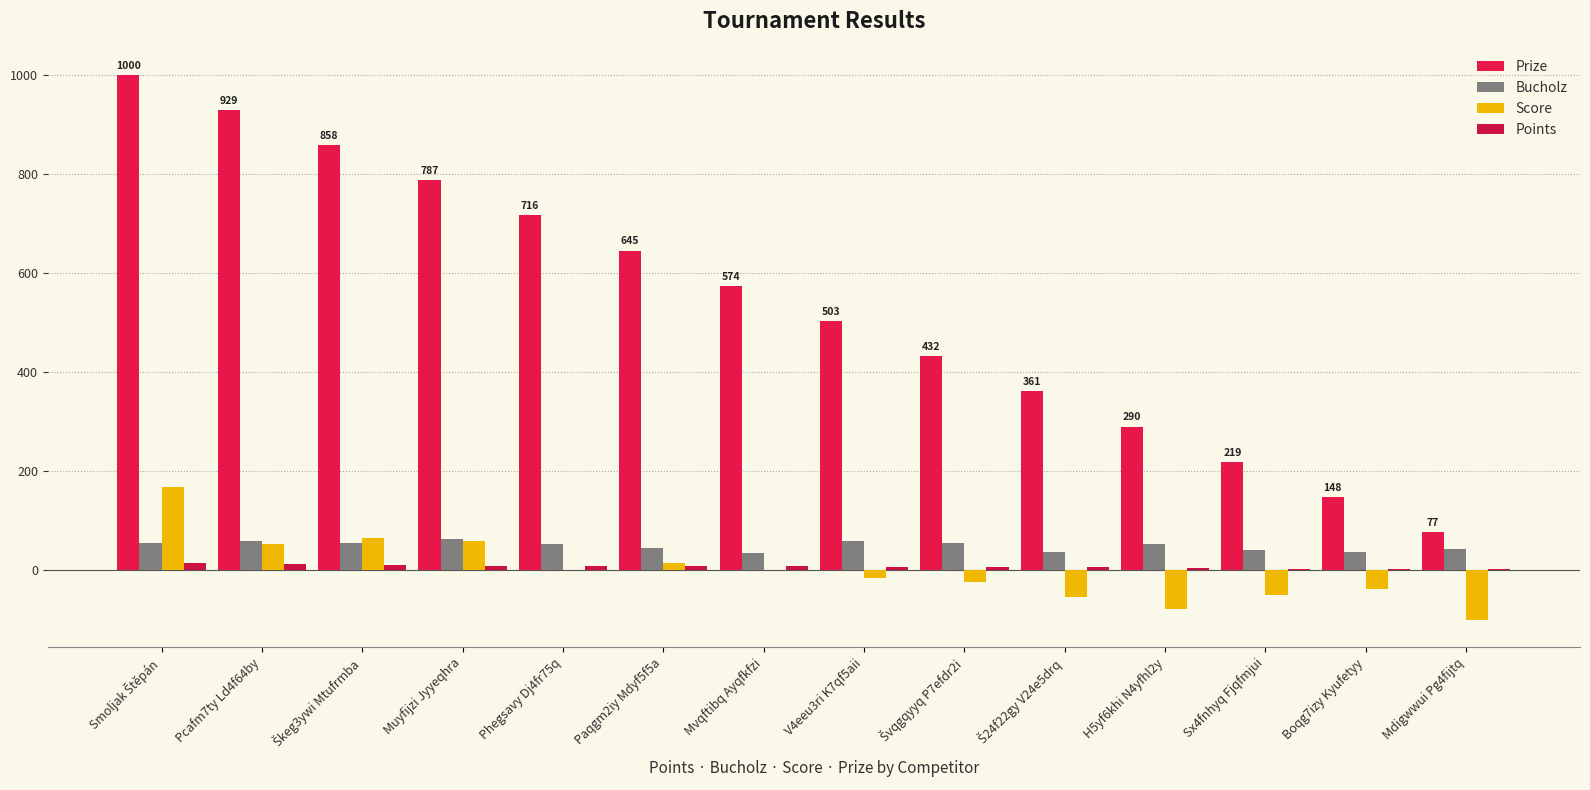

How many data points does each series have?

14